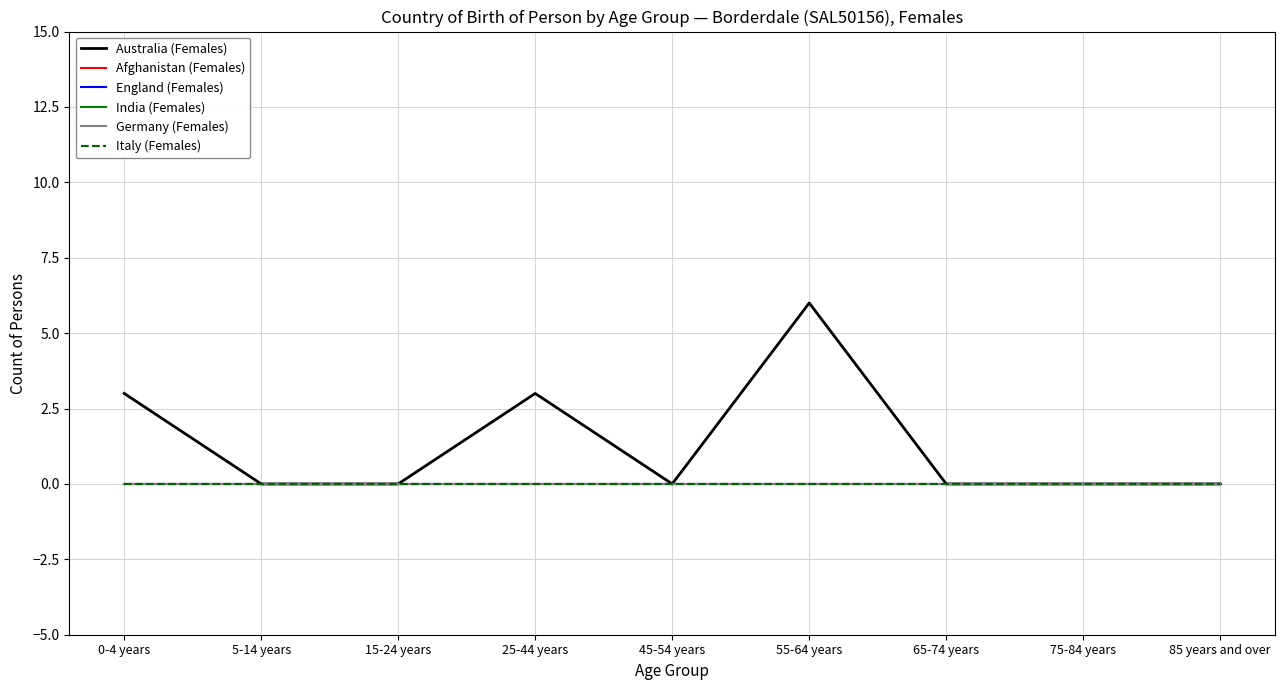

Does the chart have visible grid lines?

Yes